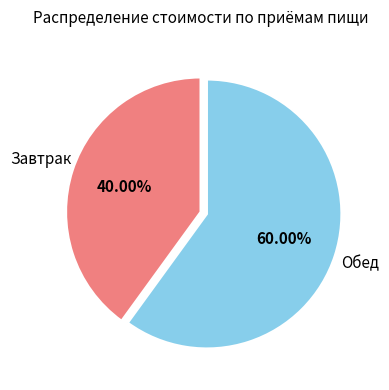

Is there any slice that represents more than half of the pie?

Yes